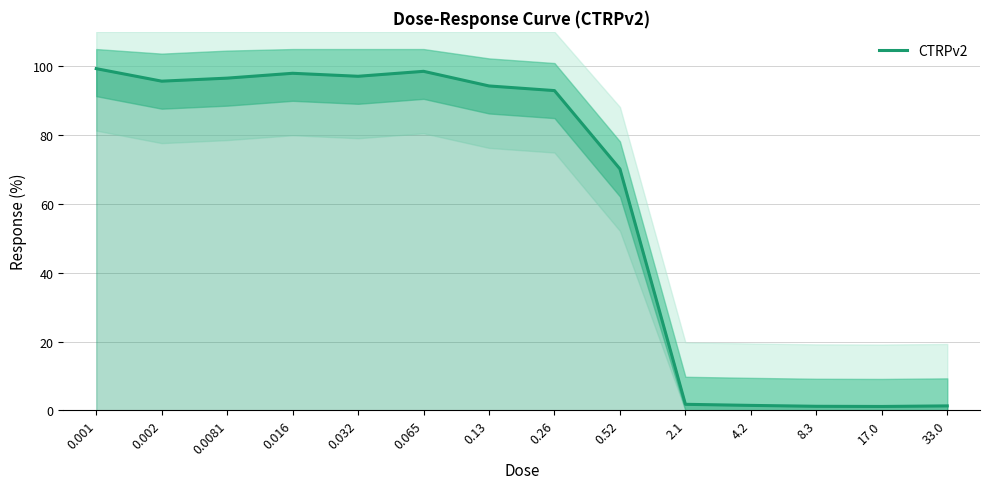

Between 0.13 and 17.0, which is larger?

0.13